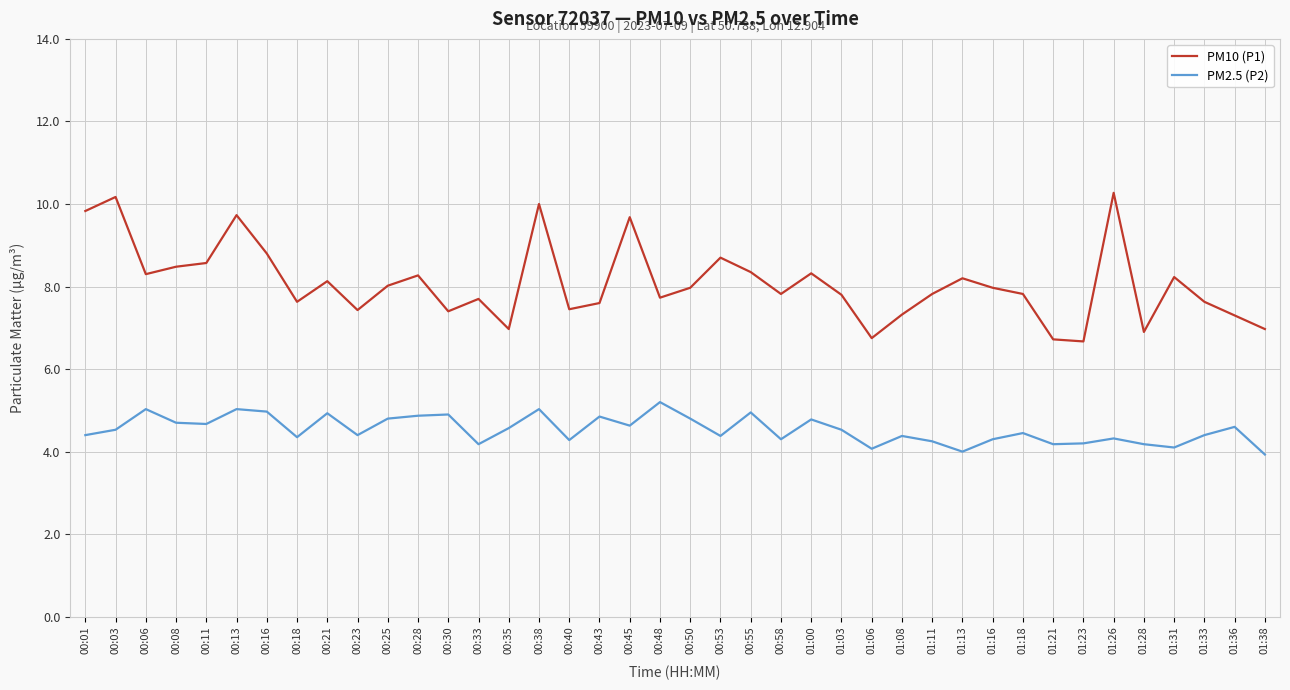

True or false: PM10 (P1) and PM2.5 (P2) intersect in this chart.

False